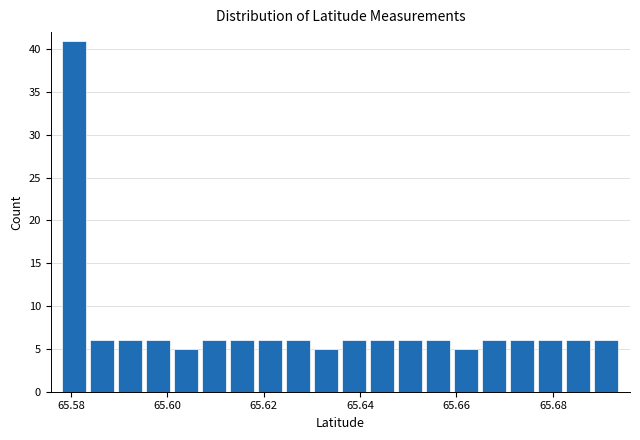

Read against the x-axis, roughly where is the centre of the tallest bar?

65.580